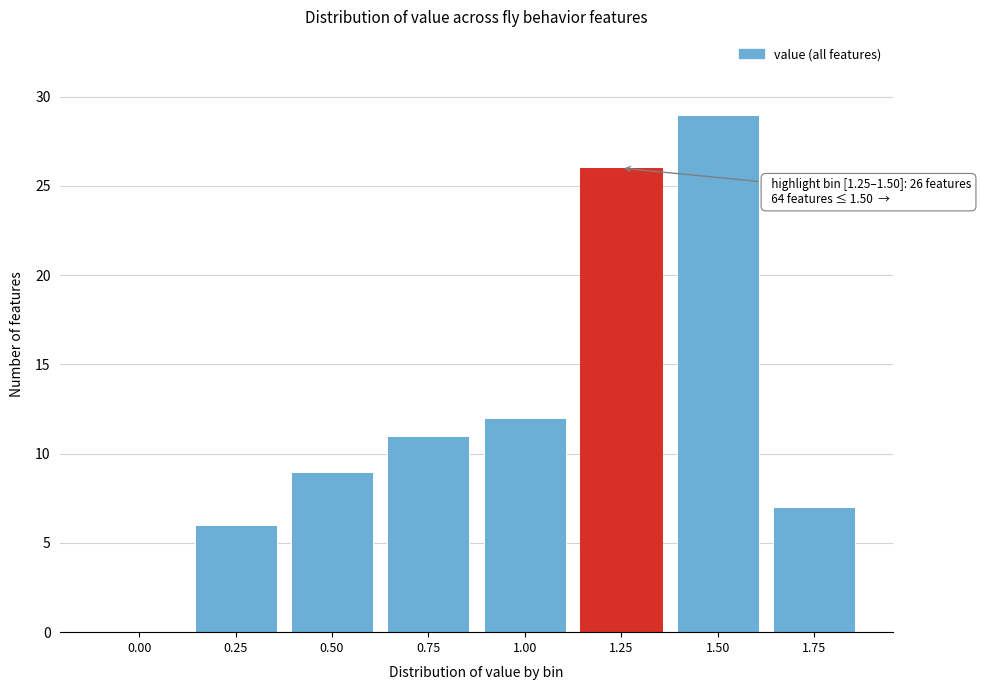

Reading left to right, list all the values displayed in this chart.

0.00=0	0.25=6	0.50=9	0.75=11	1.00=12	1.25=26	1.50=29	1.75=7